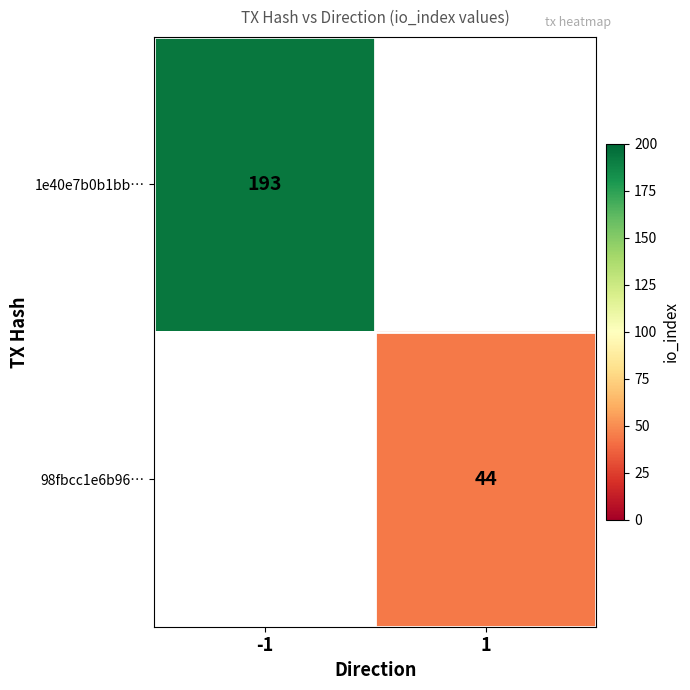

How many data points does each series have?

2